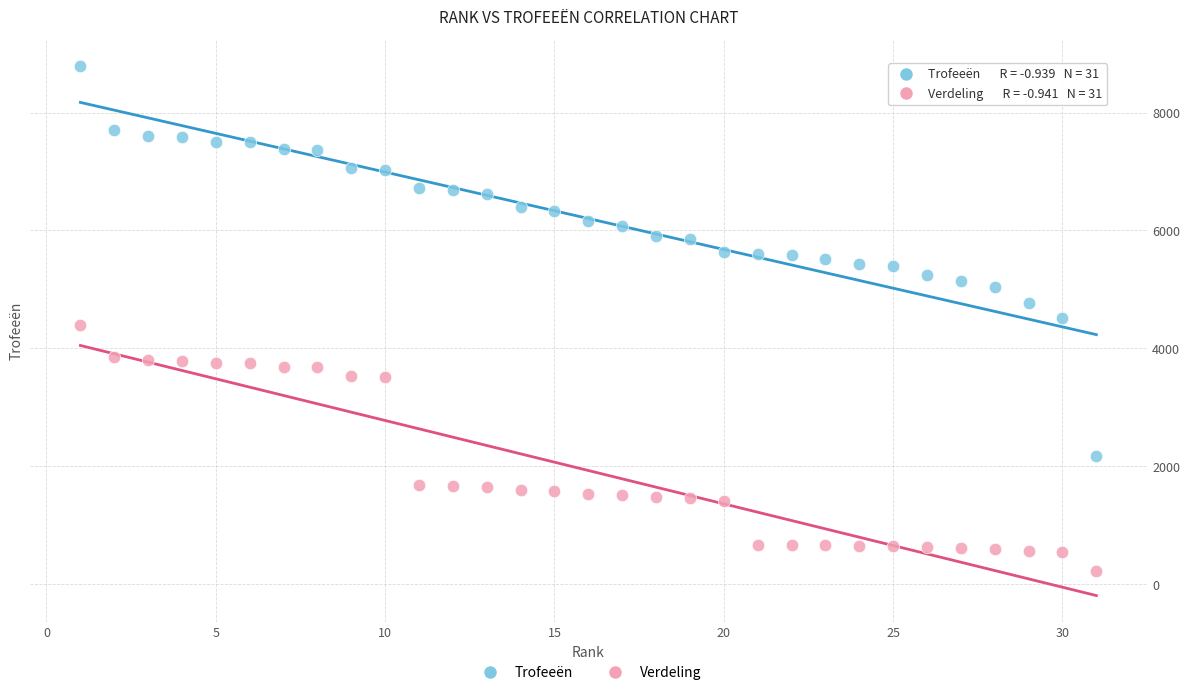

In the Verdeling series, what Y value is closest to 2306?

1681